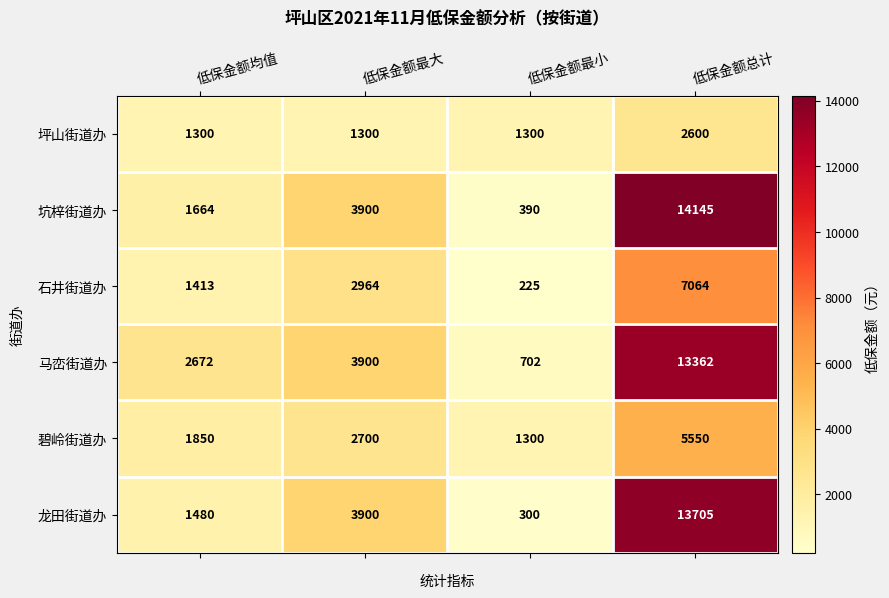

Reading right to left, transcribe all the data shown in this chart.

坪山街道办: 2600	1300	1300	1300
坑梓街道办: 14145	390	3900	1664
石井街道办: 7064	225	2964	1413
马峦街道办: 13362	702	3900	2672
碧岭街道办: 5550	1300	2700	1850
龙田街道办: 13705	300	3900	1480